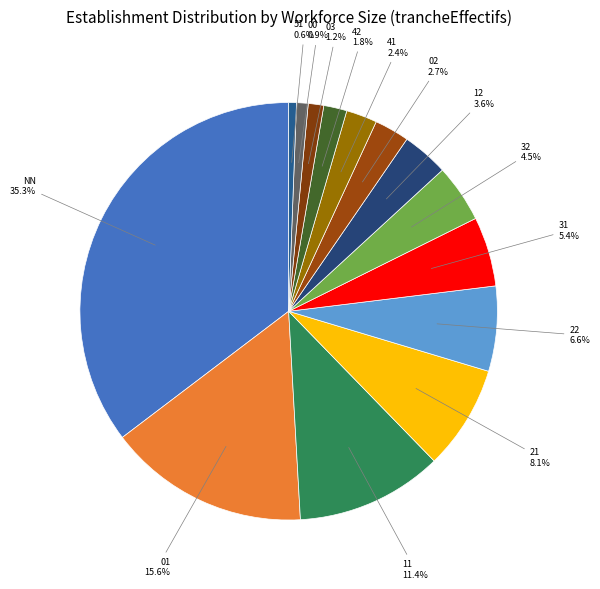

How many slices are in this pie chart?

14